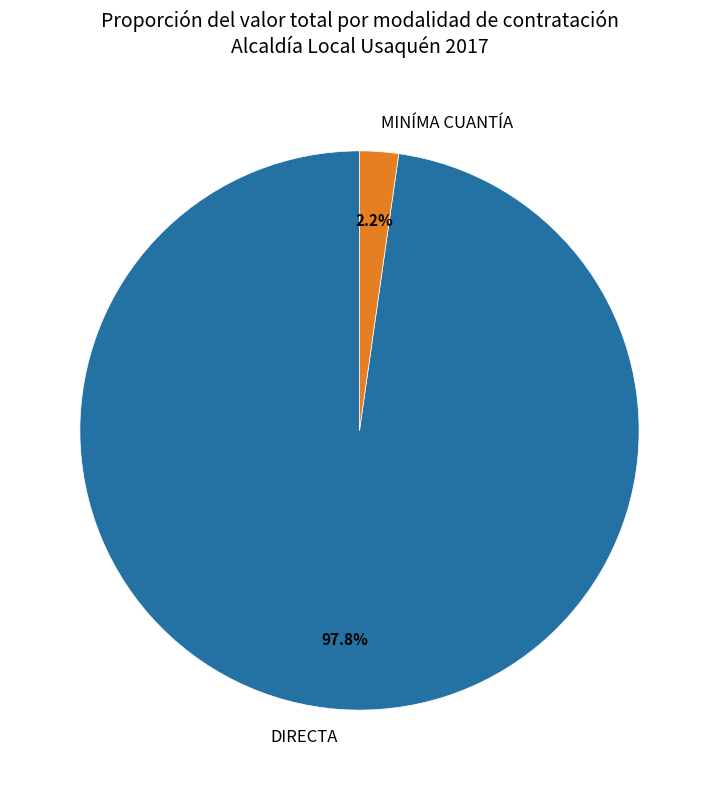

Combined, do DIRECTA and MINÍMA CUANTÍA account for over 50%?

Yes